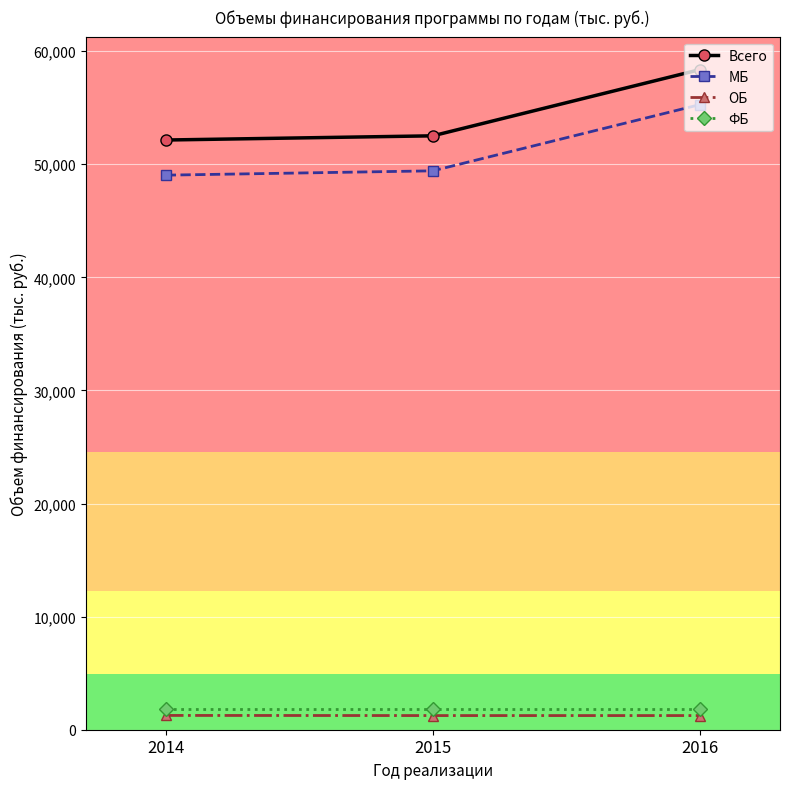

True or false: МБ has a value of 55276.6 at 2016.

True